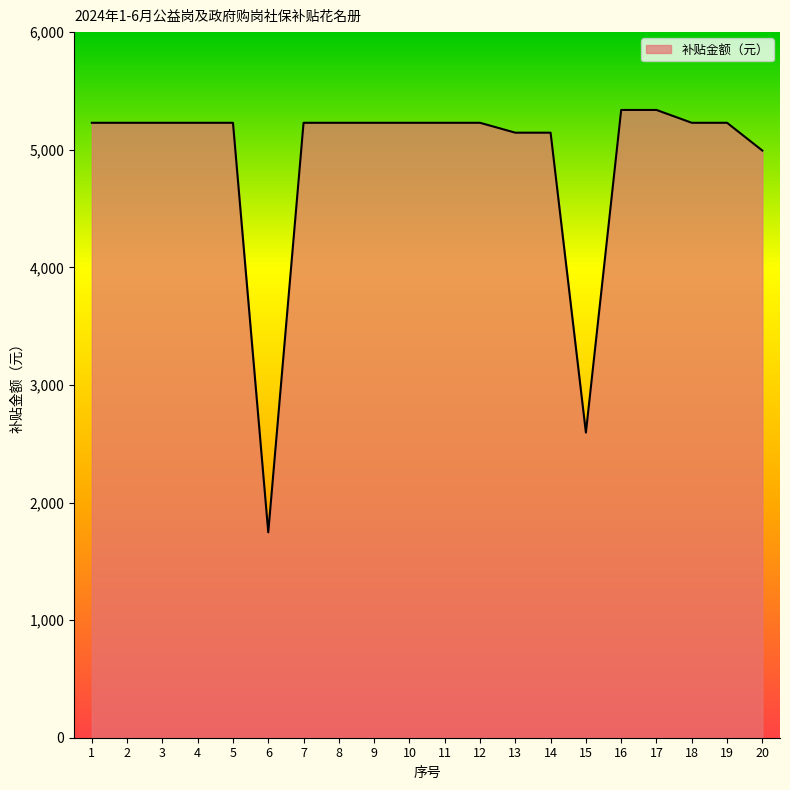

At which label does the data first exceed 5228?

1